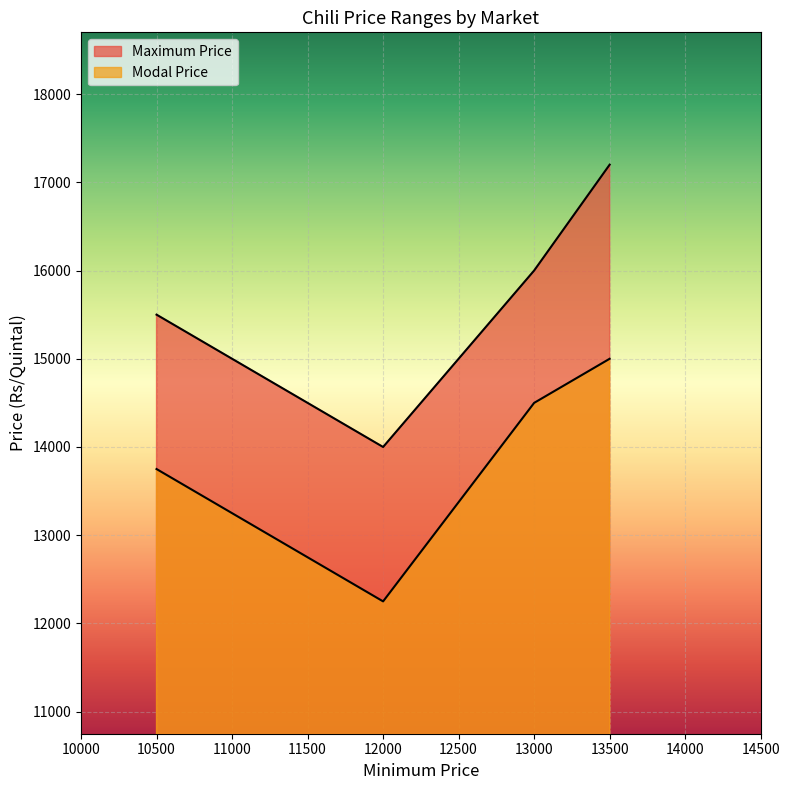

Which series changed the most between 12000 and 13500?

Maximum Price